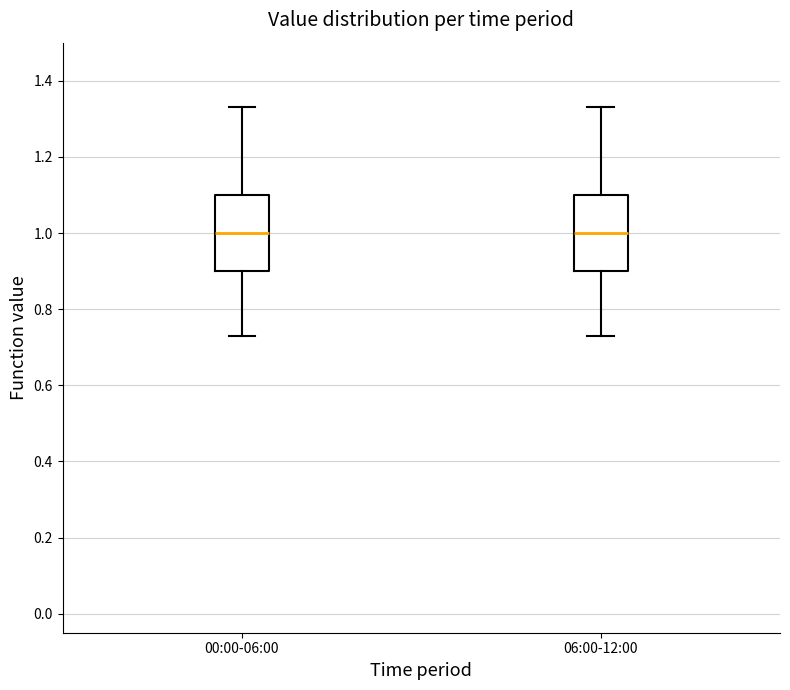

Where is the upper edge of the box for 06:00-12:00 on the y-axis? The values are not printed on the chart, so give them approximately, as read against the axis.

1.10